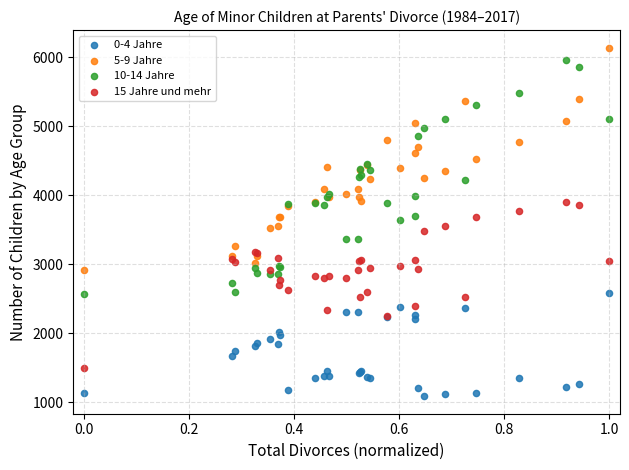

What are all the series names shown in the legend?

0-4 Jahre, 5-9 Jahre, 10-14 Jahre, 15 Jahre und mehr